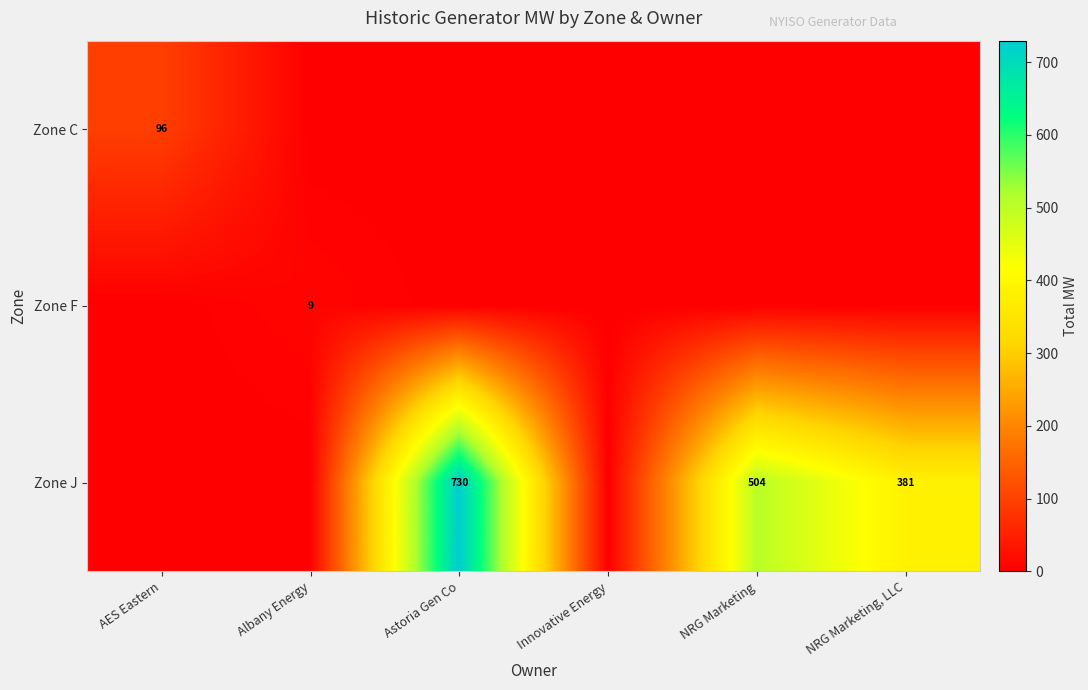

The value of Zone J at NRG Marketing is 504. True or false?

True